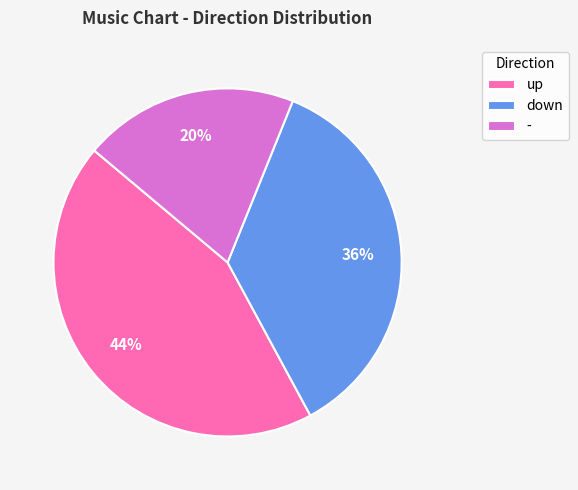

Approximately how many times larger is the value at down compared to up?

0.8